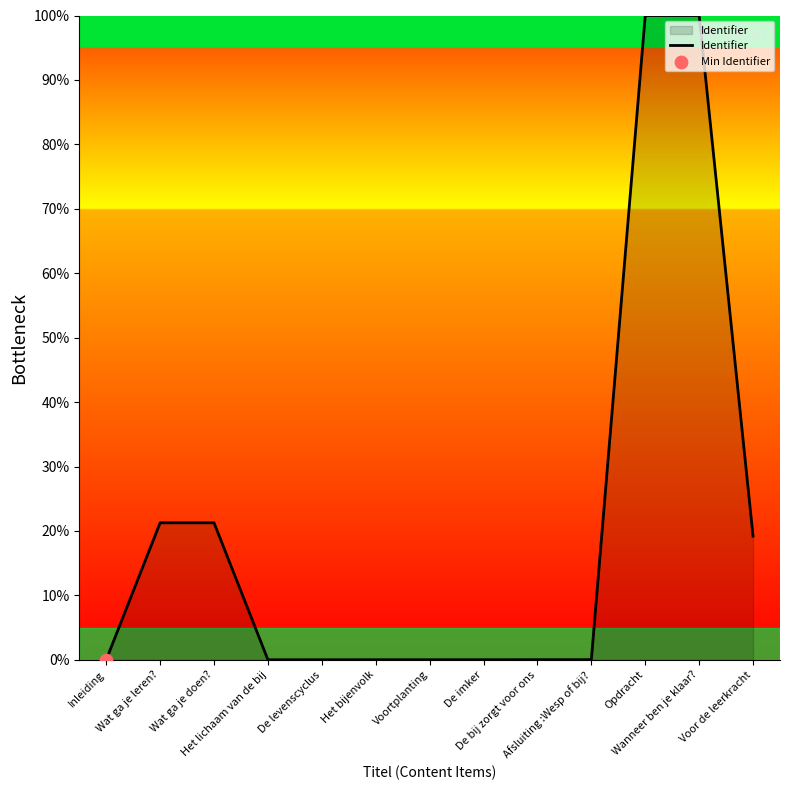

What is the change in value from Inleiding to Wat ga je leren??

+21.3